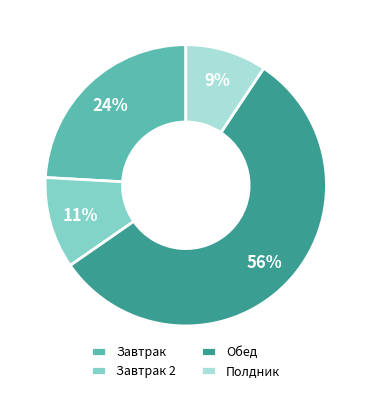

To the nearest percent, what is the combined percentage of Полдник and Завтрак 2?

20%